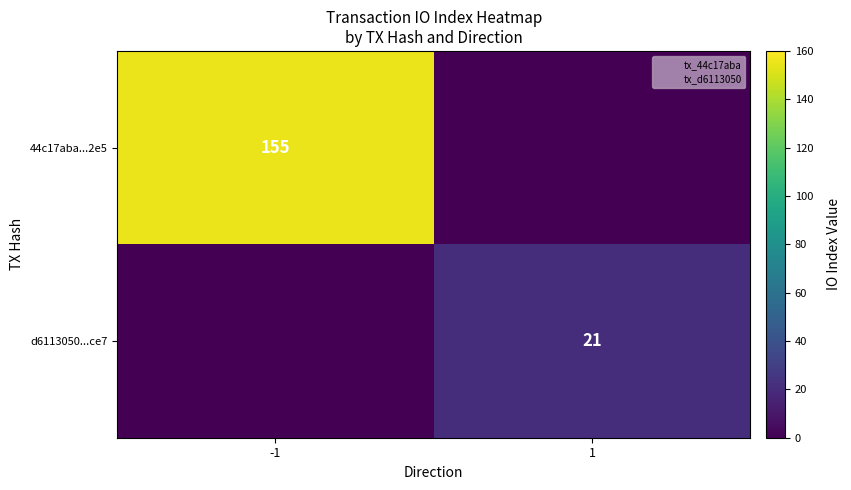

Is it true that d6113050...ce7 equals 27 at 1?

False